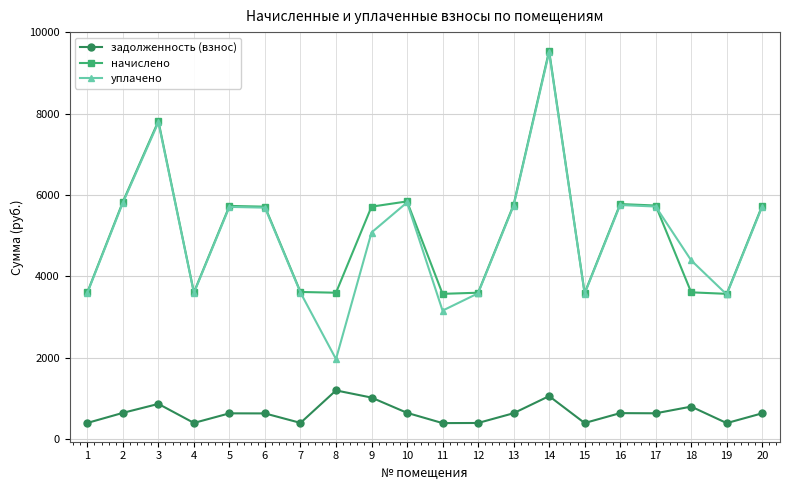

At which category does задолженность (взнос) reach its first local peak?

3